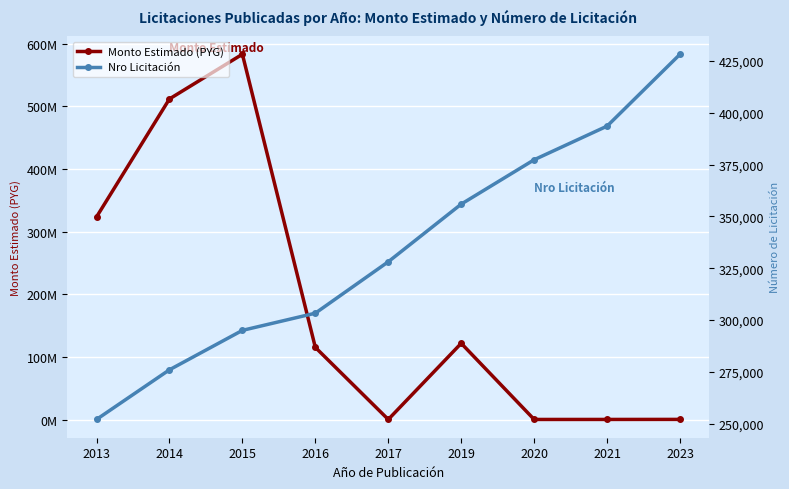

Where is the first local maximum for Monto Estimado (PYG)?

2015